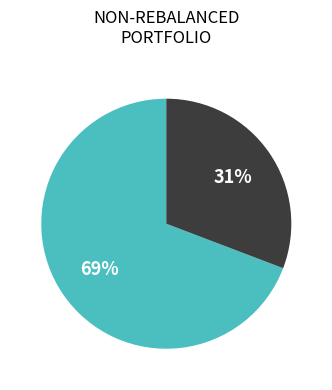

How many segments does this pie chart have?

2